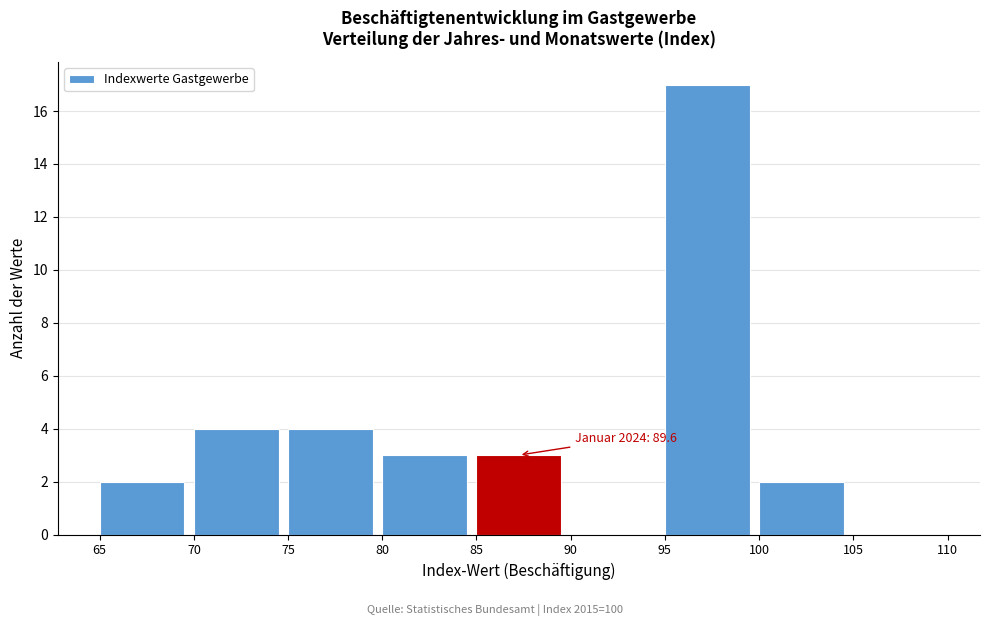

Which range on the x-axis has the tallest bar?

95 to 100